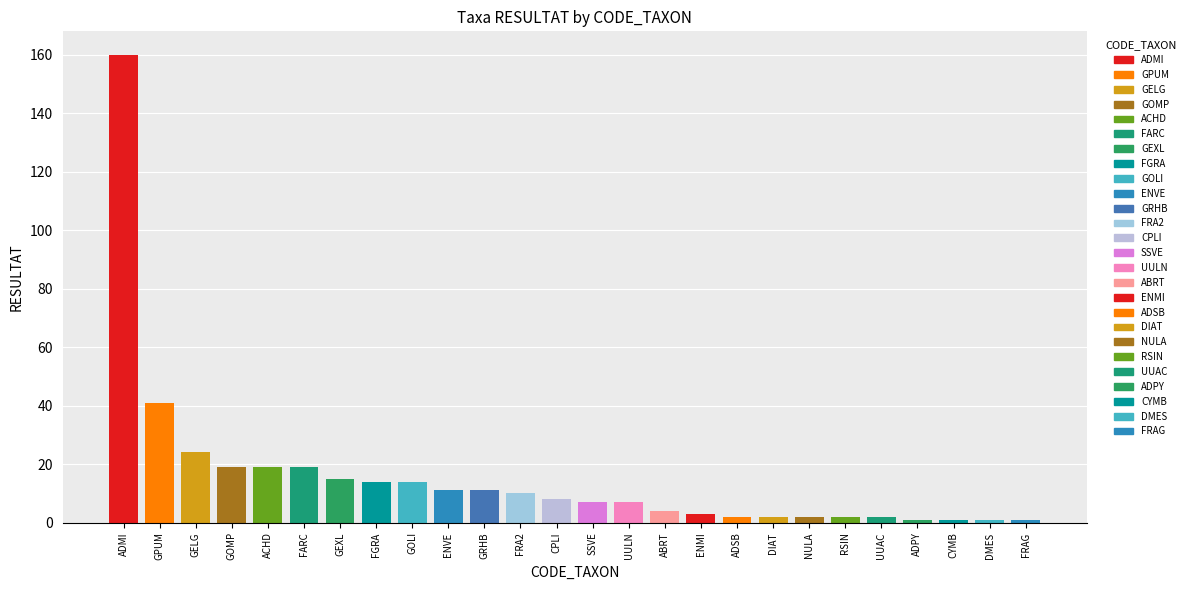

What is the value of the 10th bar from the left?

11